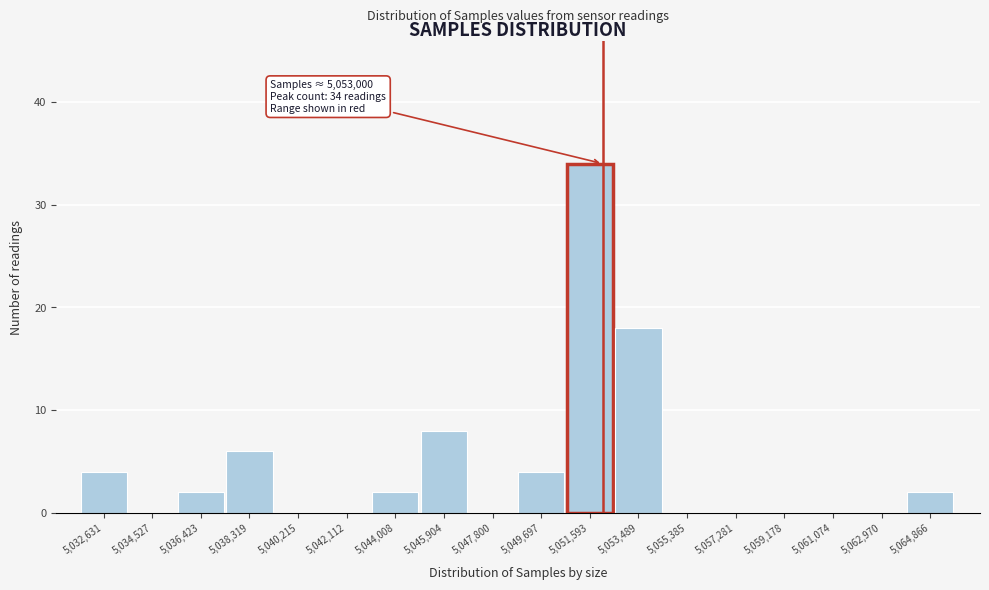

Reading left to right, transcribe all the data shown in this chart.

5,032,631=4	5,034,527=0	5,036,423=2	5,038,319=6	5,040,215=0	5,042,112=0	5,044,008=2	5,045,904=8	5,047,800=0	5,049,697=4	5,051,593=34	5,053,489=18	5,055,385=0	5,057,281=0	5,059,178=0	5,061,074=0	5,062,970=0	5,064,866=2